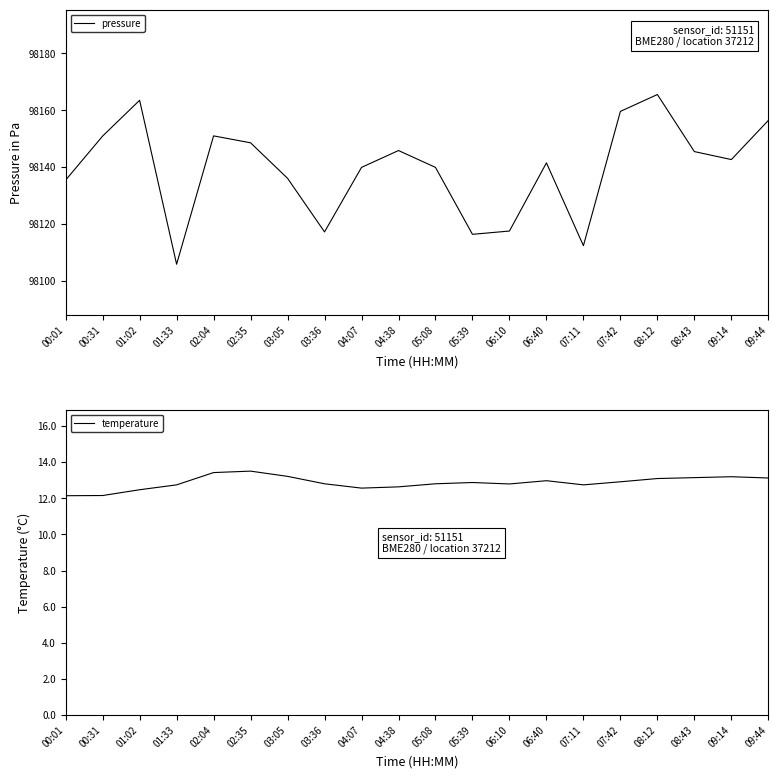

At which label does pressure reach its minimum?

01:33